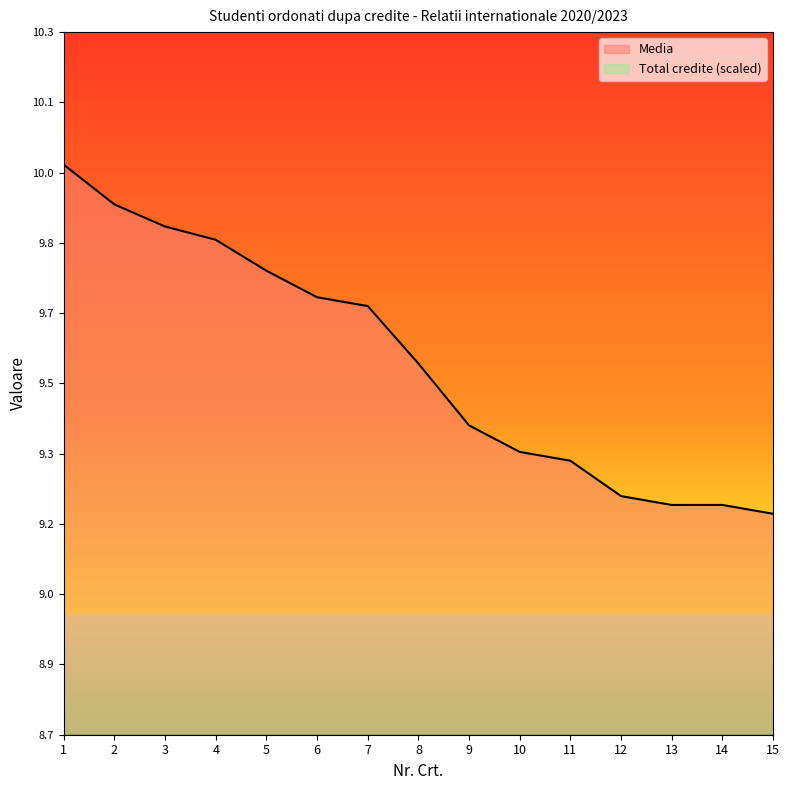

Does the chart display data point markers on the line(s)?

No